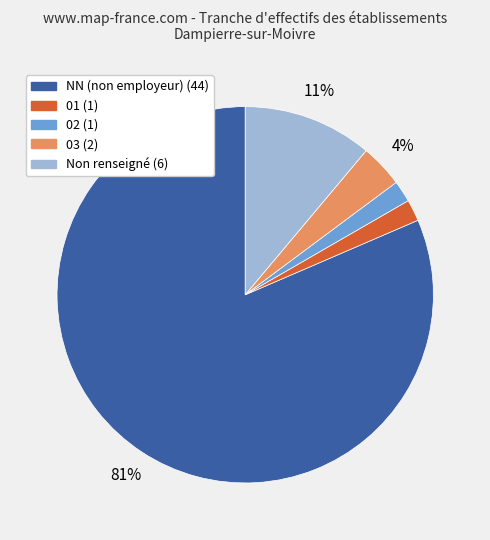

To the nearest percent, what is the average slice percentage?

20%